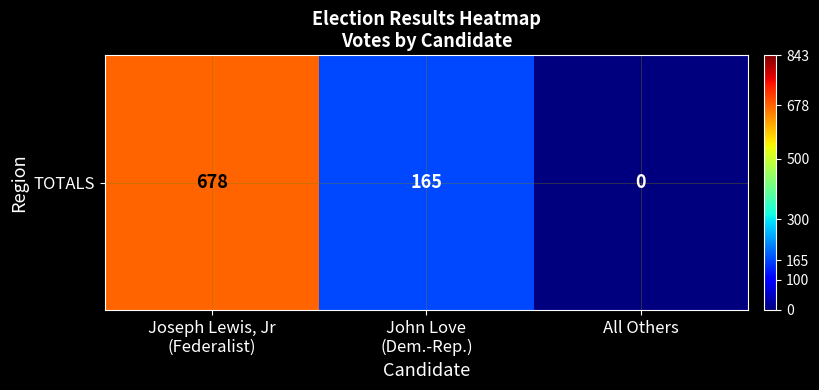

How many positive values are there?

2